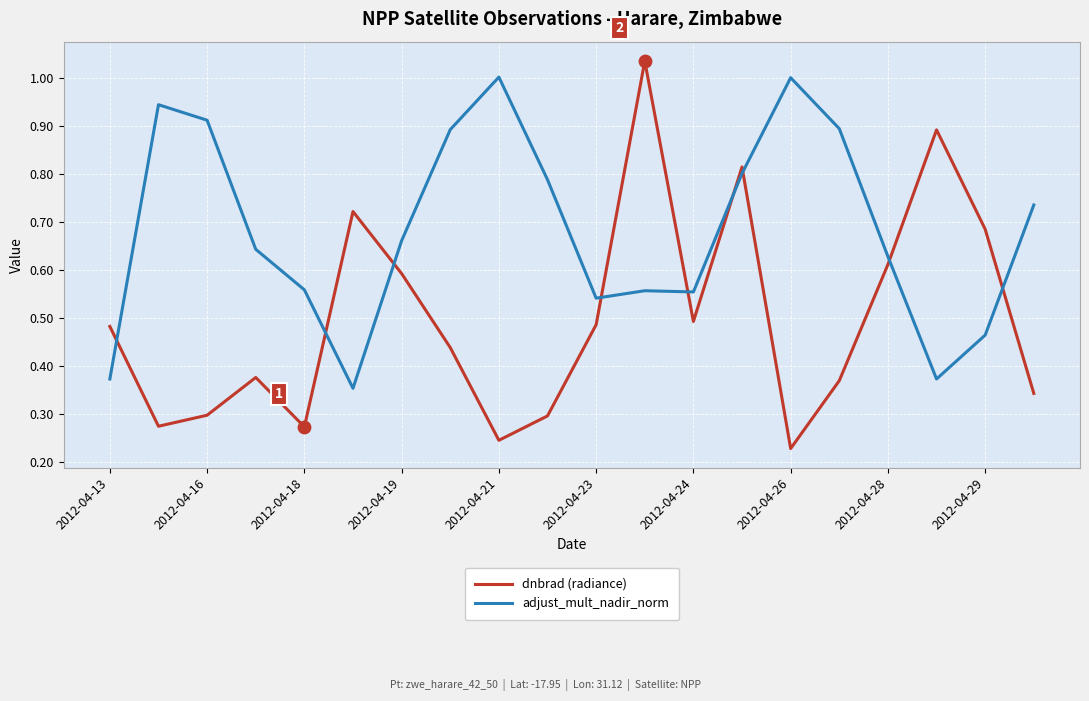

Which series has the widest spread of values?

dnbrad (radiance)